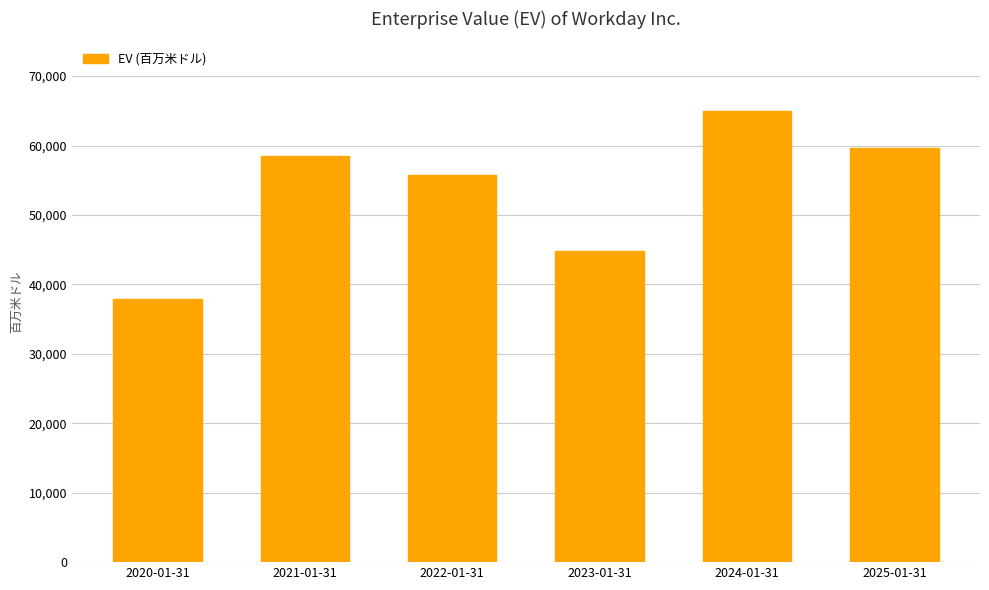

Is it true that the value at 2024-01-31 is 13034?

False